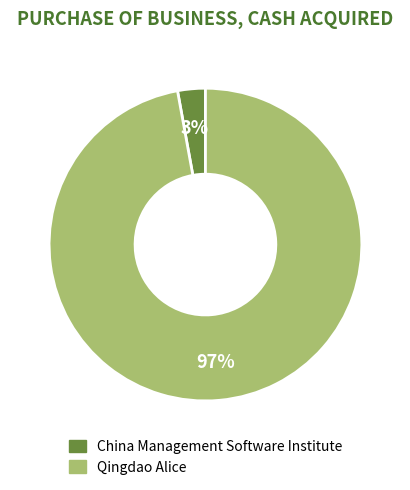

To the nearest percent, what percentage of the pie is Qingdao Alice?

97%